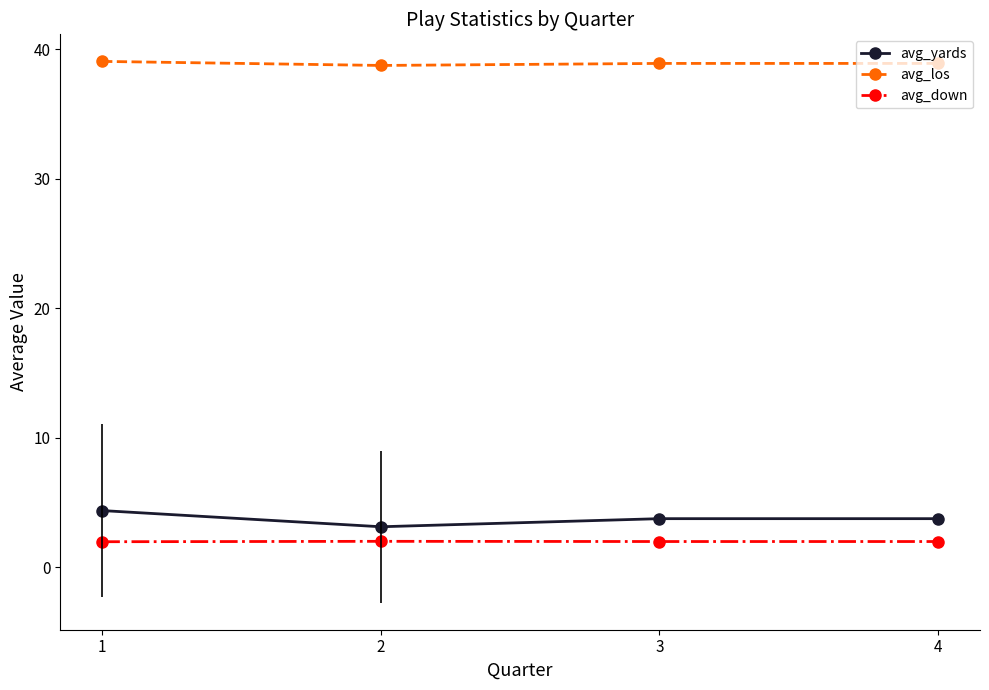

True or false: avg_los has more than 1 points higher than both neighbors.

False